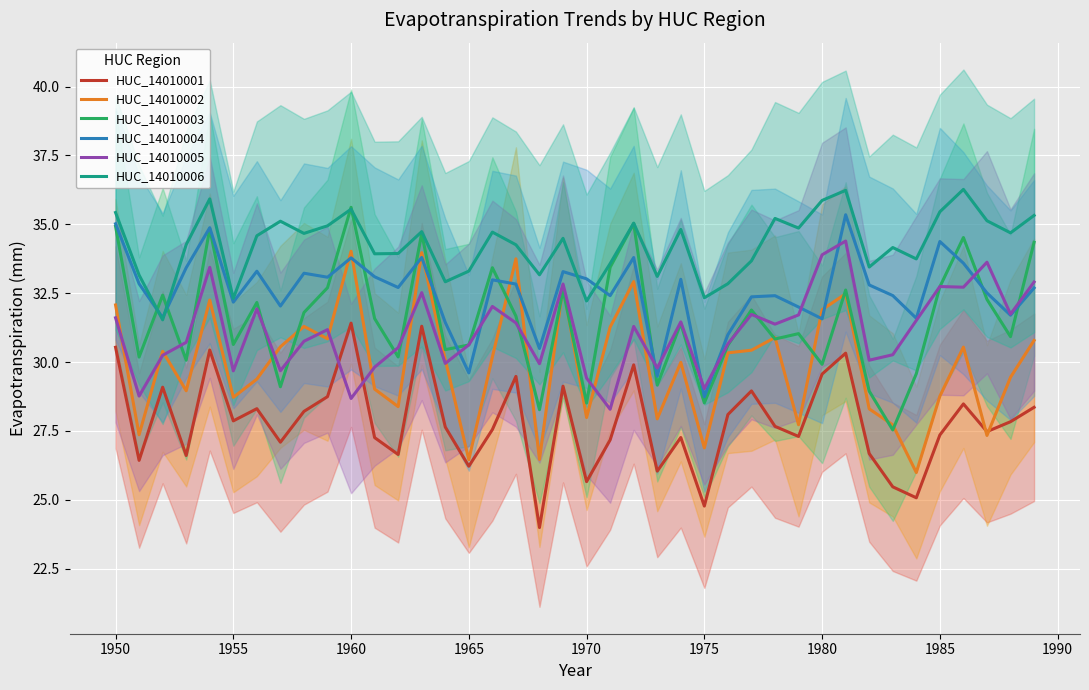

What is the sum of all HUC_14010005 values?

1244.9